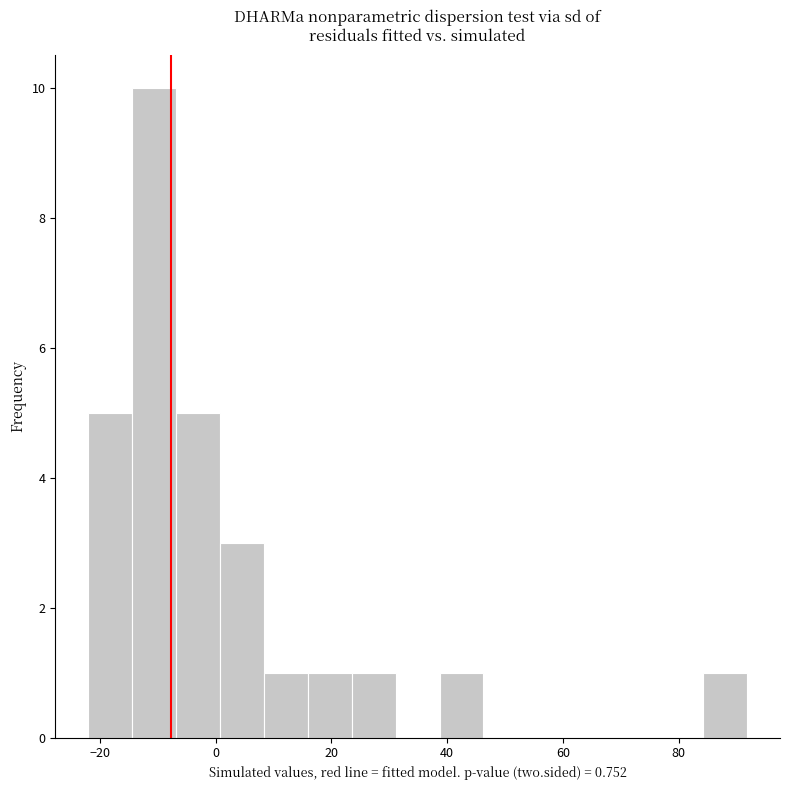

Around what value on the x-axis is the tallest bar? Give the approximate position of its centre, as read against the axis.

-10